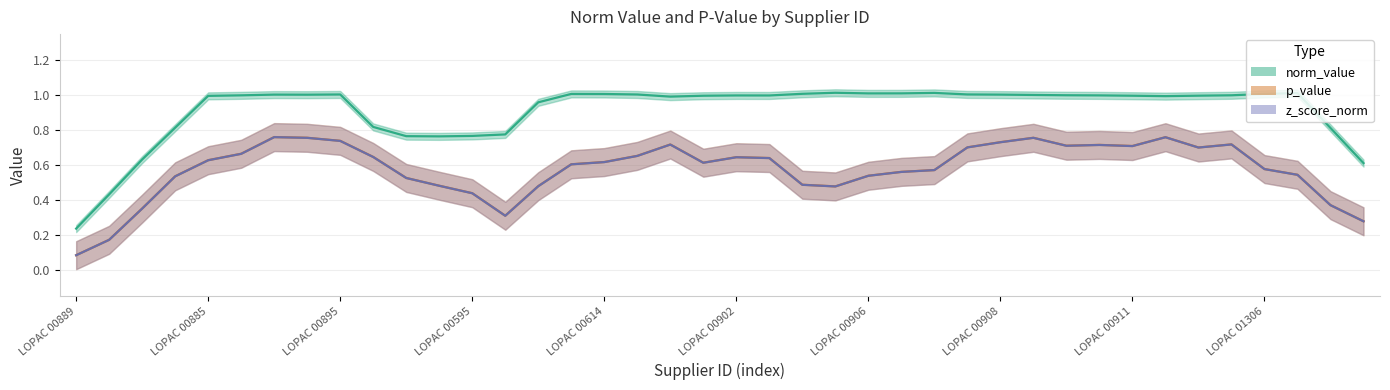

Rank the series by their maximum value, from lowest to highest.

z_score_norm, p_value, norm_value